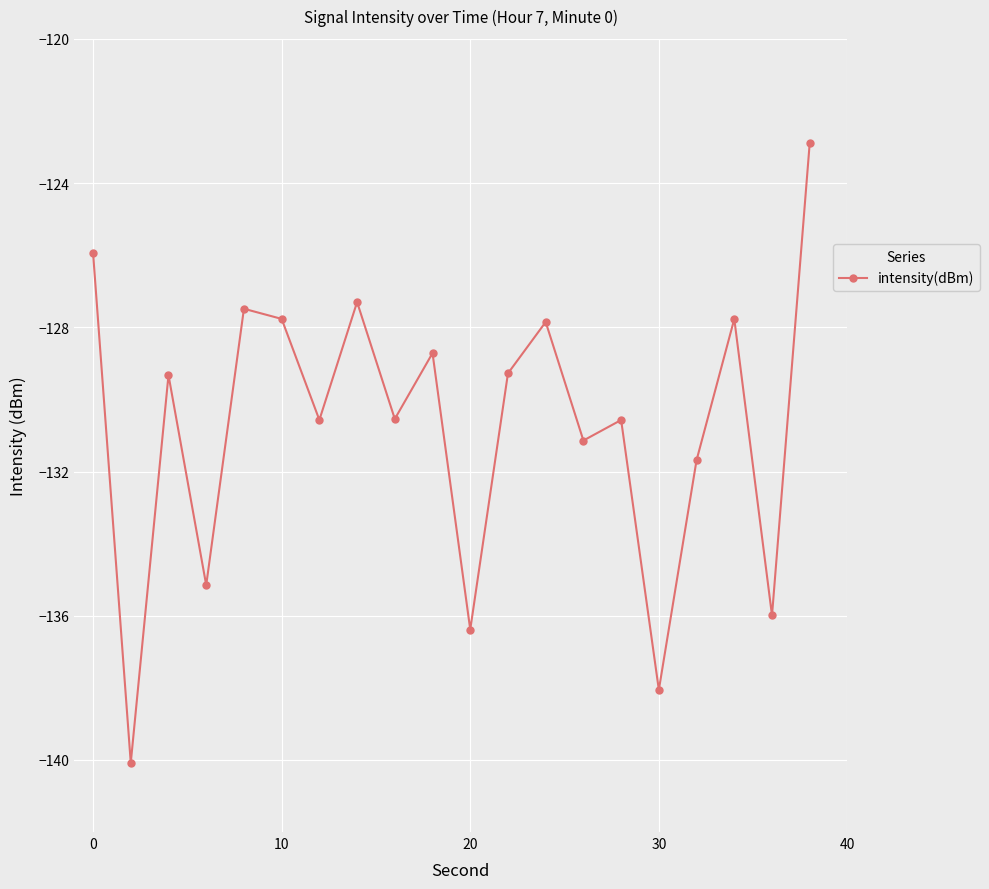

What is the value of the 6th point from the left?

-127.8